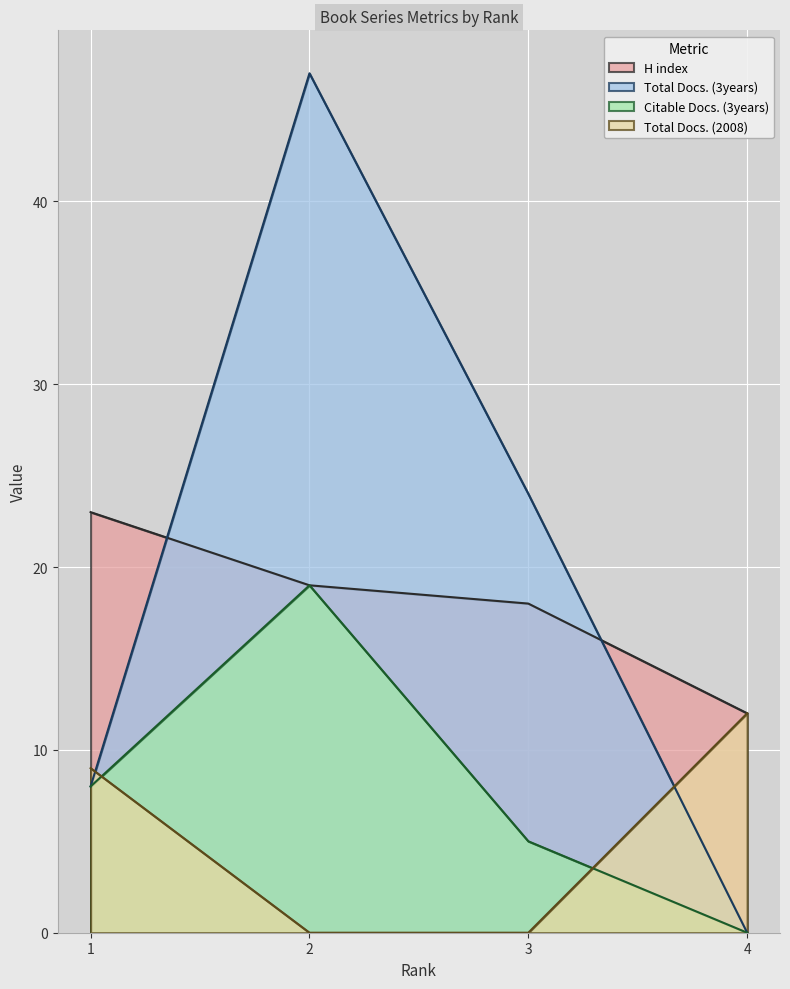

List the series in order of their peak value, lowest first.

Total Docs. (2008), Citable Docs. (3years), H index, Total Docs. (3years)